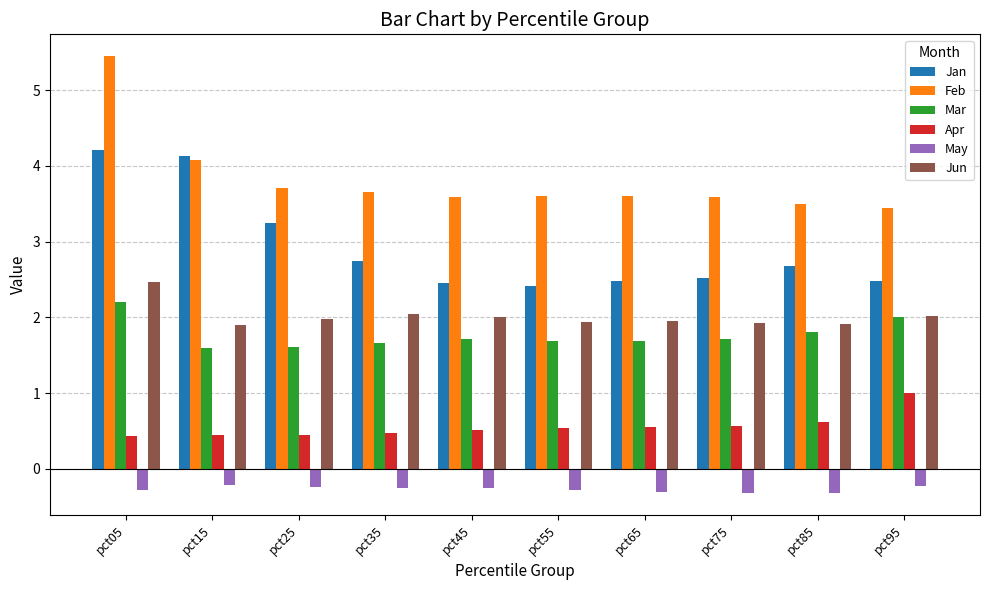

What is the approximate value of Jun at pct75?

1.9